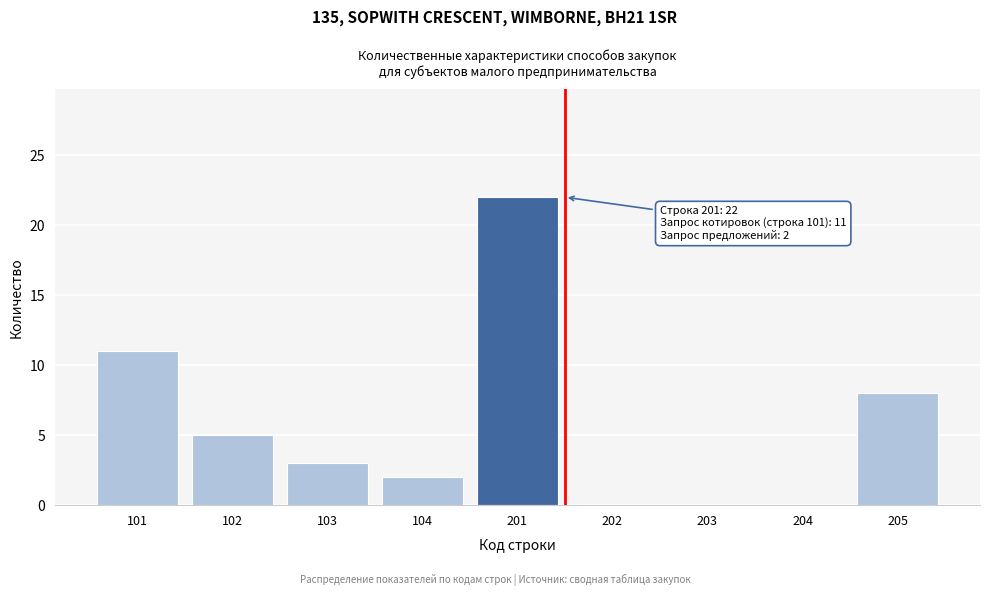

Reading left to right, list all the values displayed in this chart.

101=11	102=5	103=3	104=2	201=22	202=0	203=0	204=0	205=8